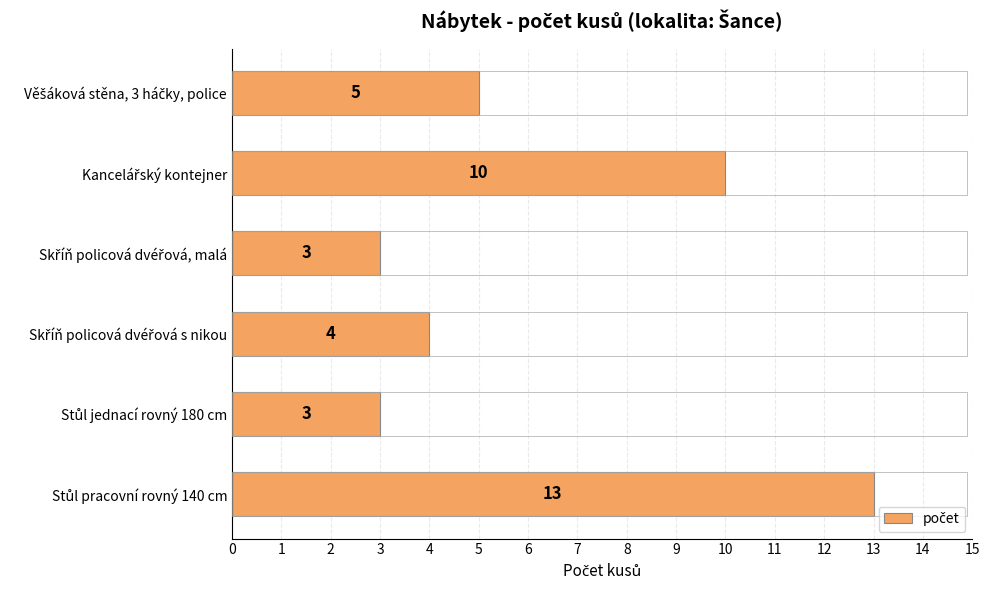

How many values are between 3 and 10?

5